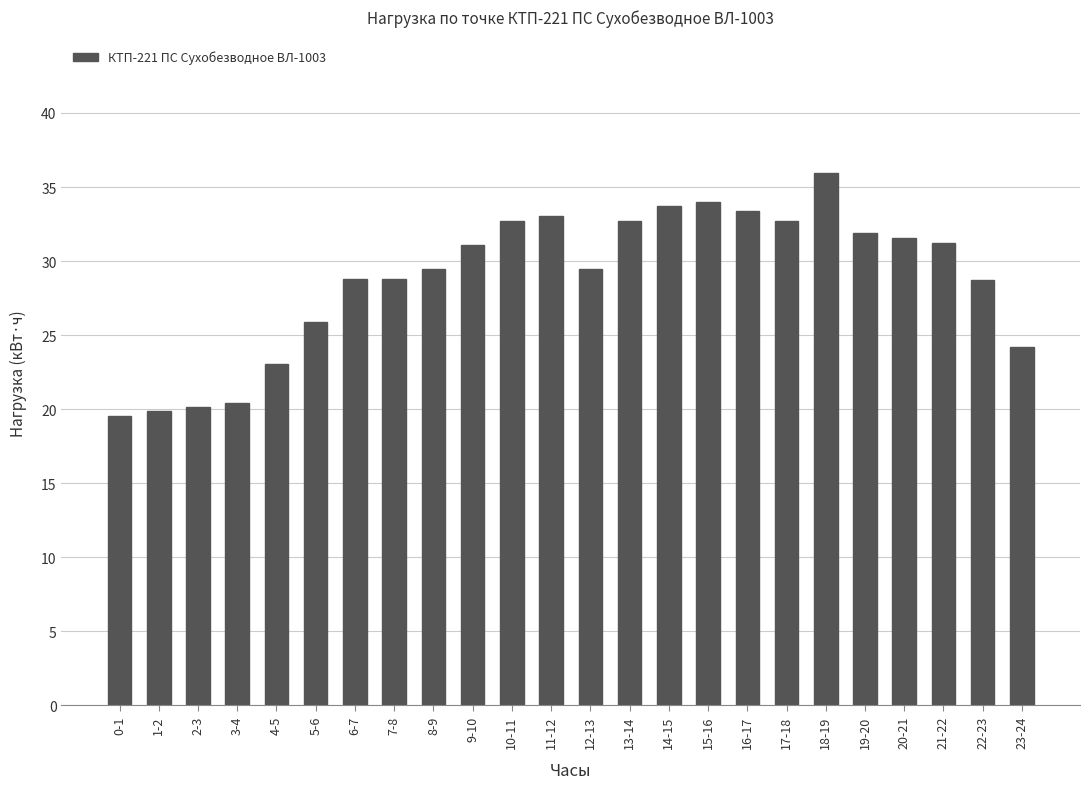

What is the label of the 22nd bar from the right?

2-3